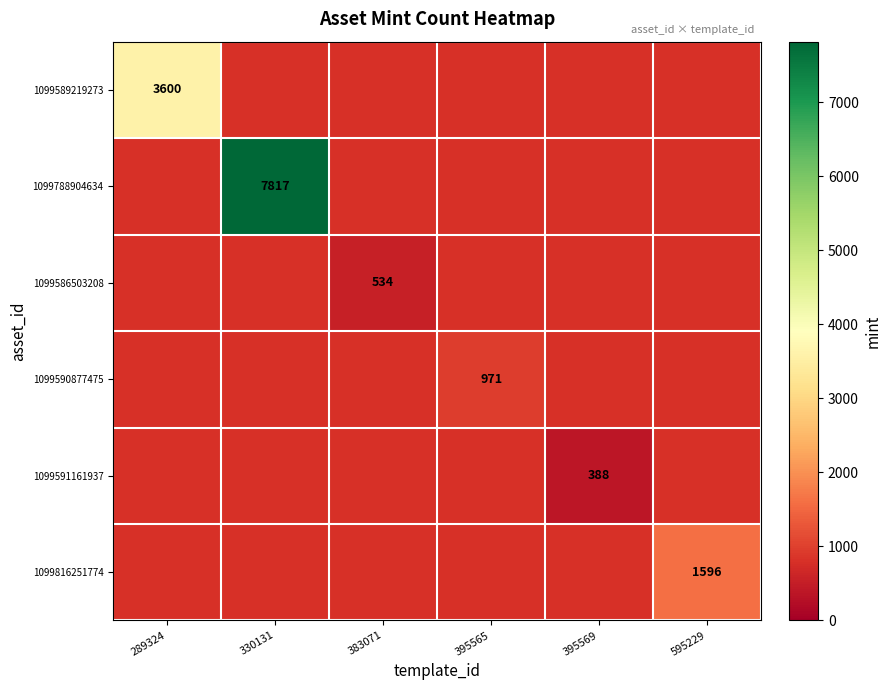

True or false: 1099788904634 has a value of 7817 at 330131.

True